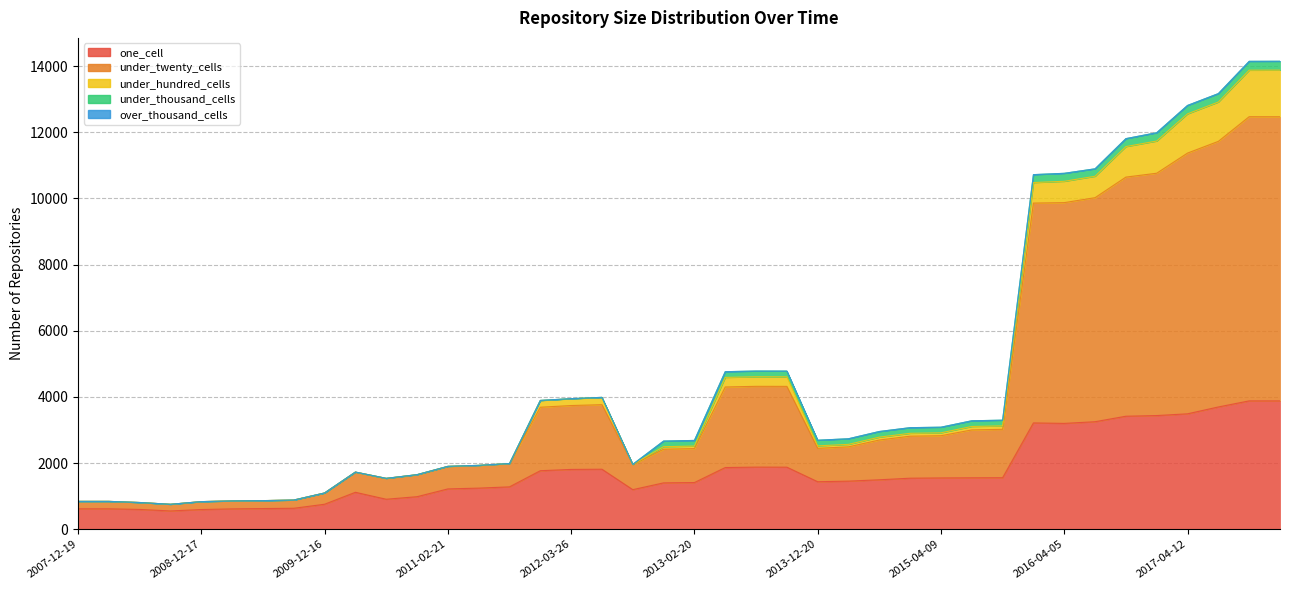

What is the sum of all under_thousand_cells values?

4301